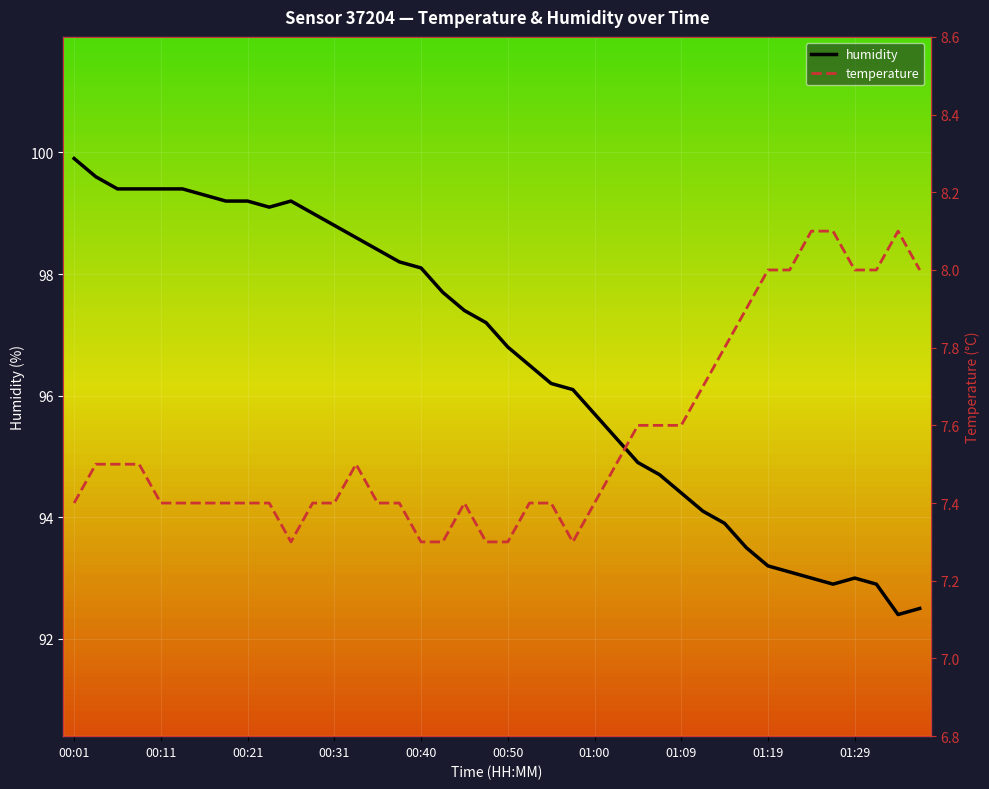

True or false: humidity and temperature intersect in this chart.

False